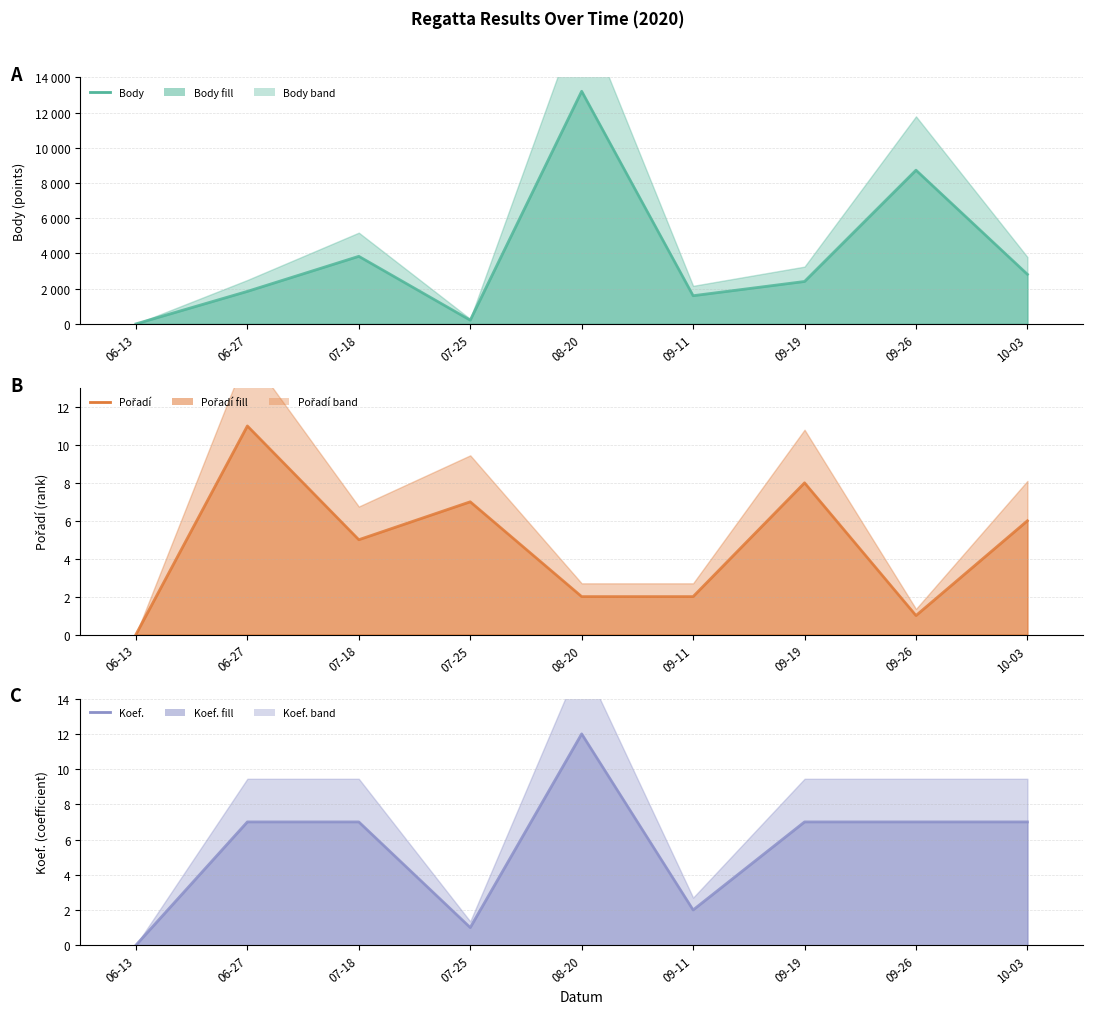

Which series changed the most between 06-13 and 07-25?

Body